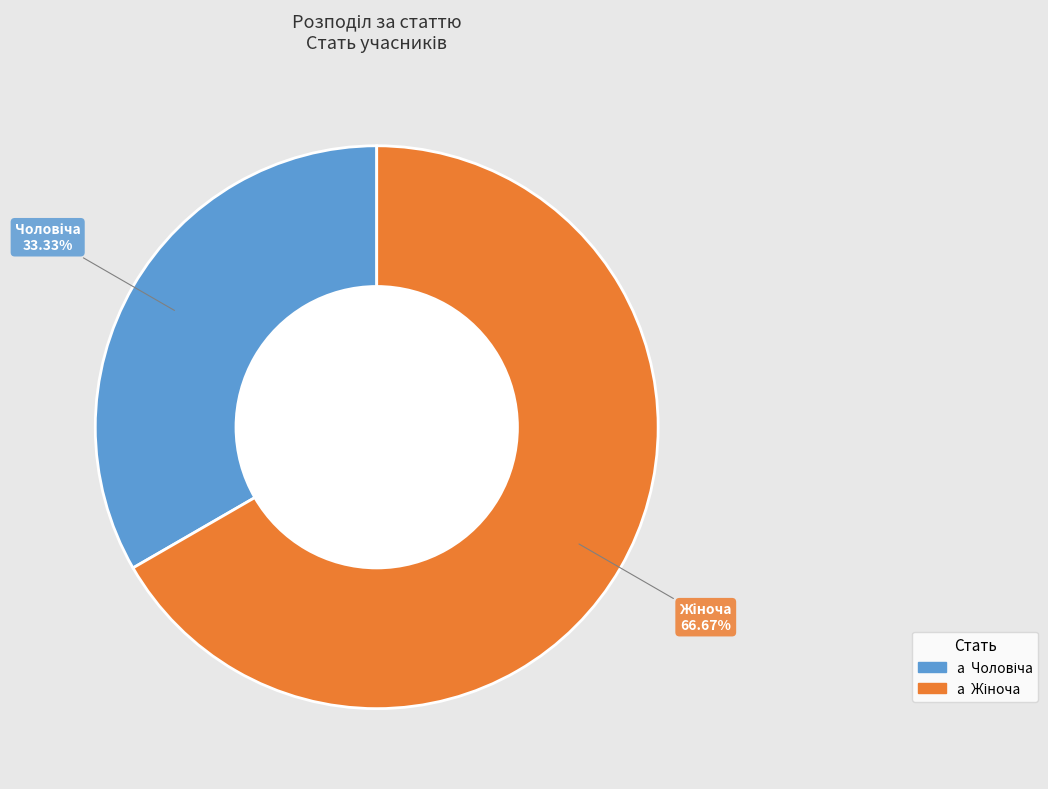

Count the number of slices in the pie.

2